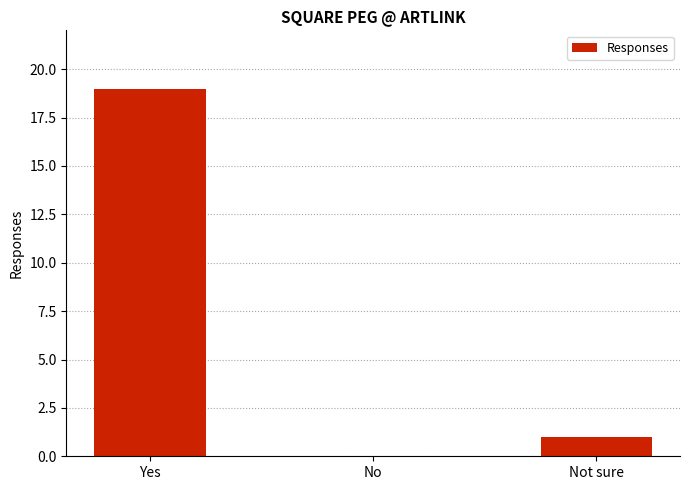

The chart shows a value of 29 at Yes. True or false?

False